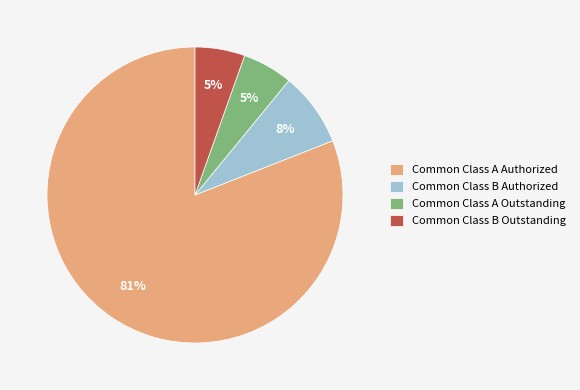

To the nearest percent, what is the average slice percentage?

25%